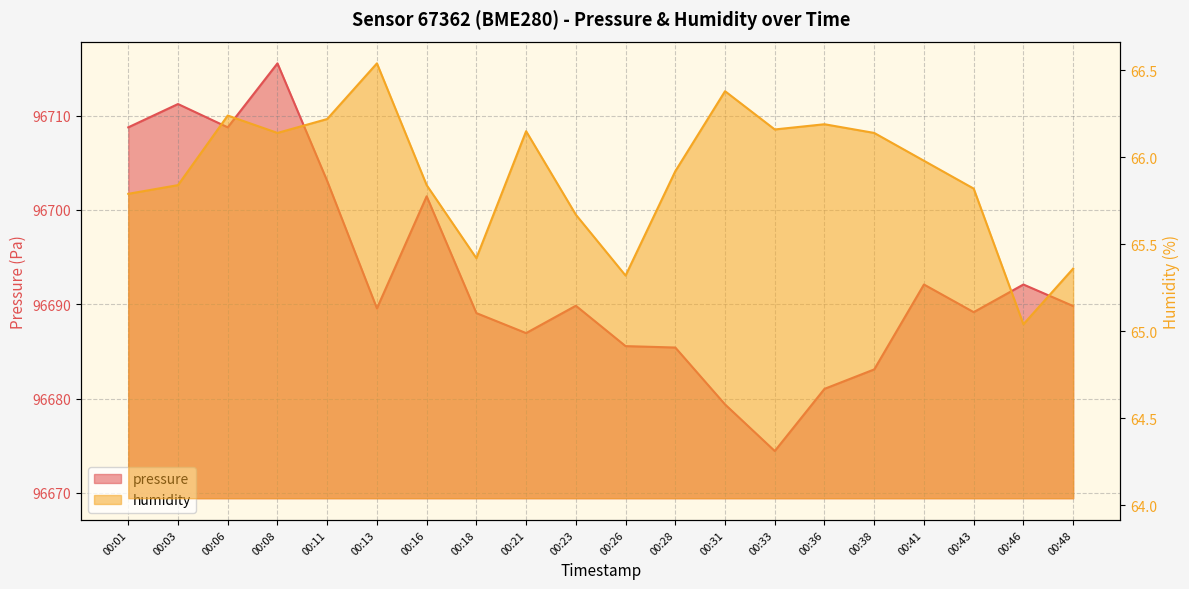

At which label does humidity reach its peak?

00:13